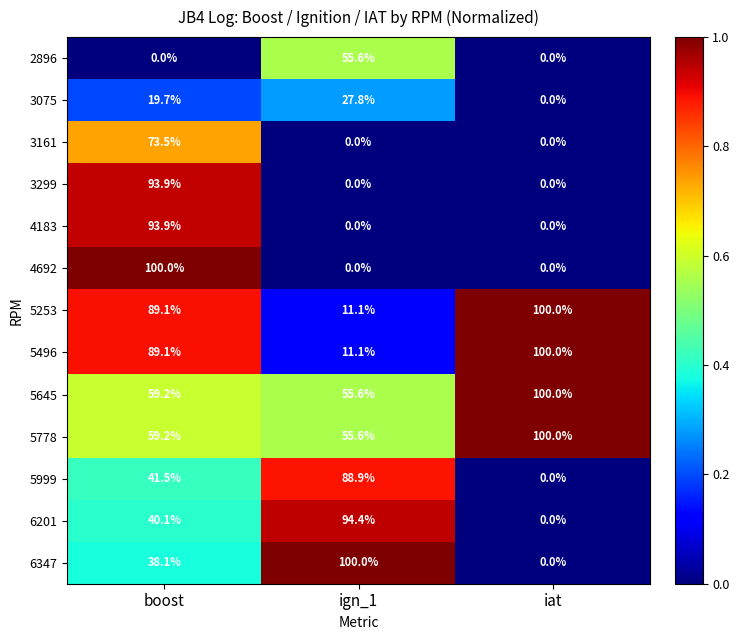

True or false: 5253 has a value of 15.5 at ign_1.

False